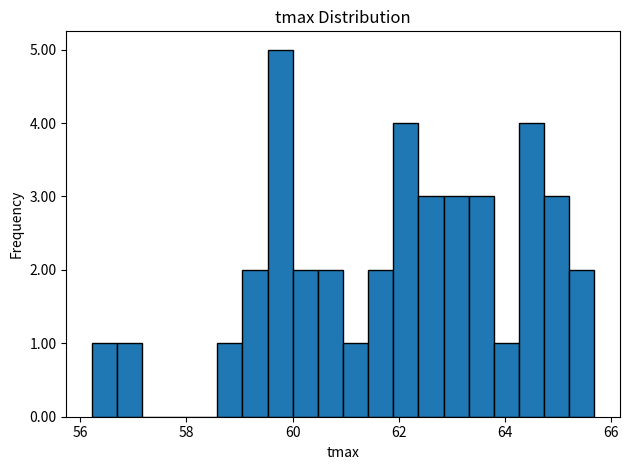

Around what value on the x-axis is the tallest bar? Give the approximate position of its centre, as read against the axis.

59.8